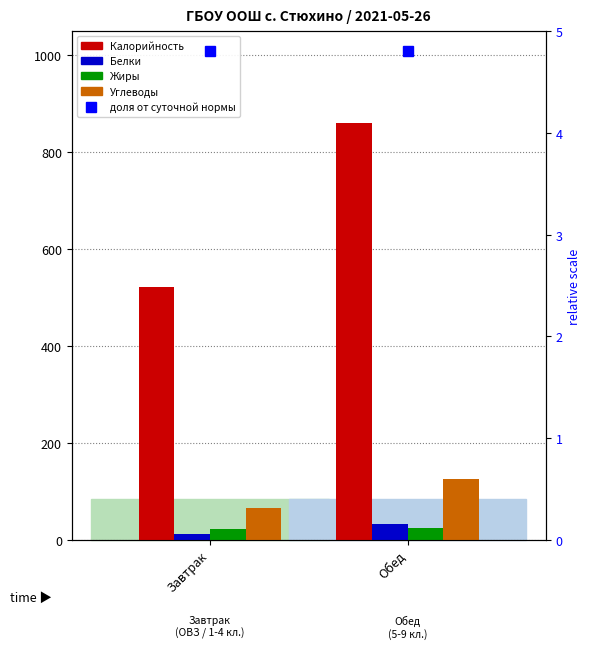

Between Завтрак and Обед, which is larger?

Обед